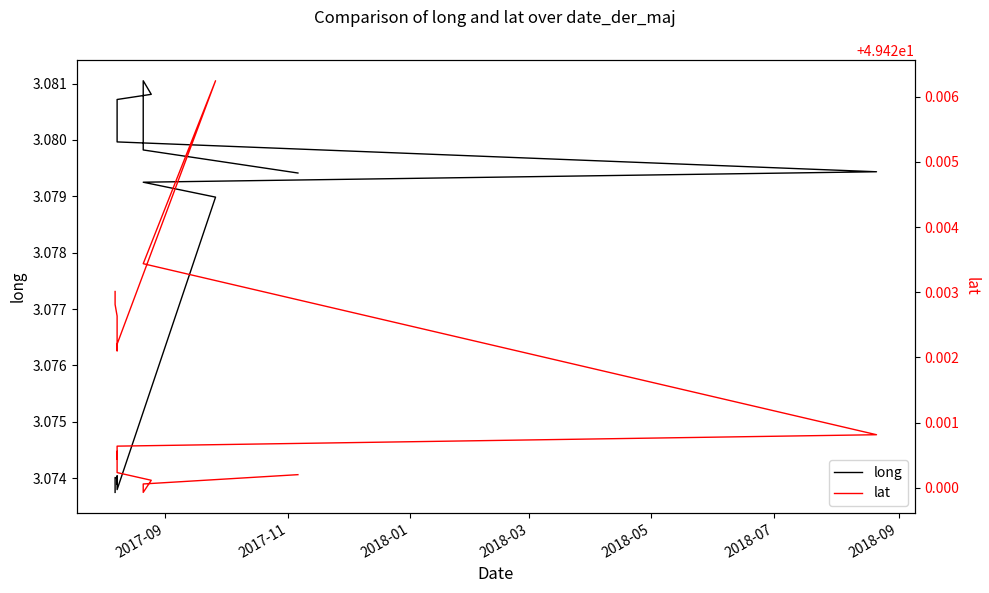

At 2018-03, list the series in order from smallest to largest.

long, lat